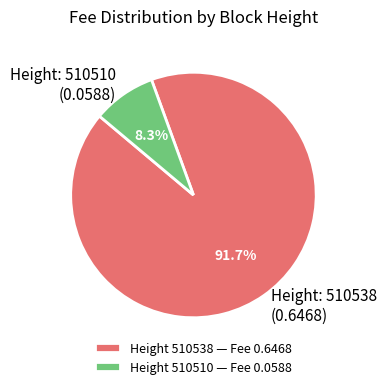

What is the largest slice in the pie chart?

Height 510538 — Fee 0.6468